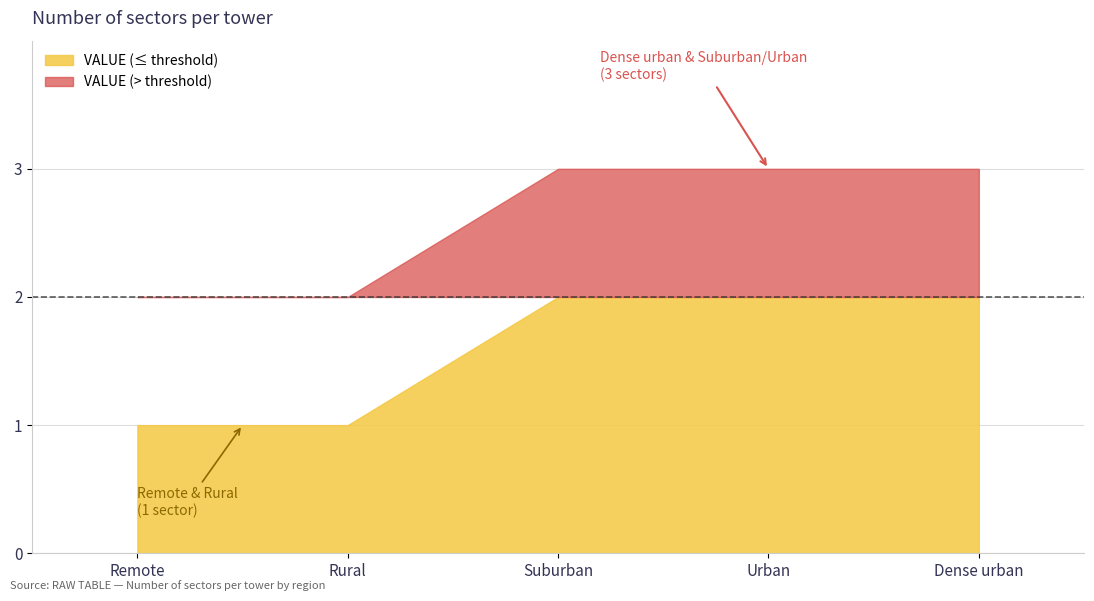

What is the label of the 2nd point from the left?

Rural